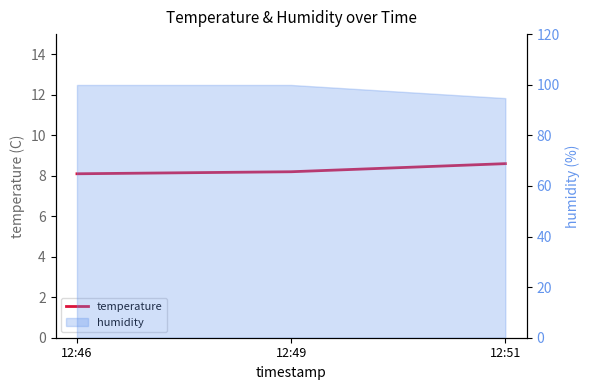

What is the average value?

8.3